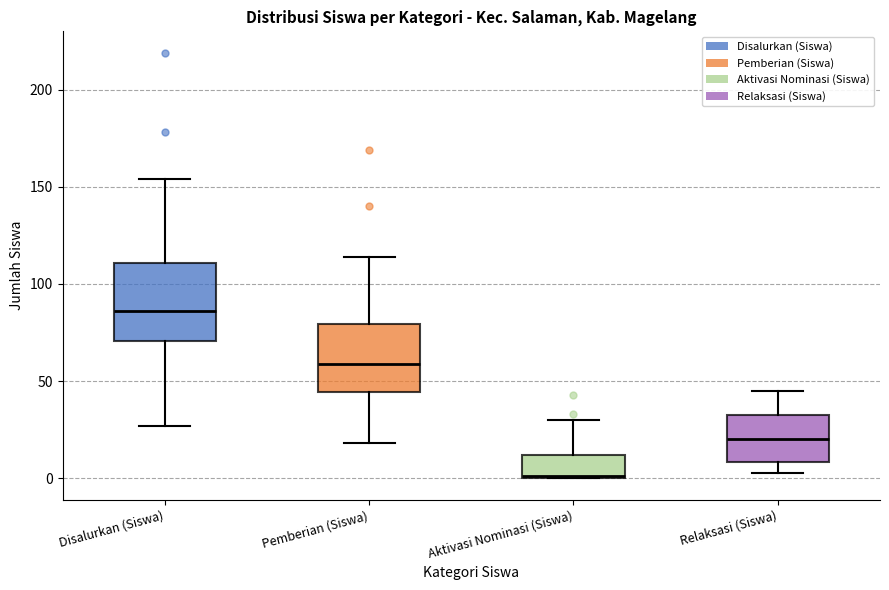

Which box is the tallest, from its lower edge to its upper edge?

Disalurkan (Siswa)